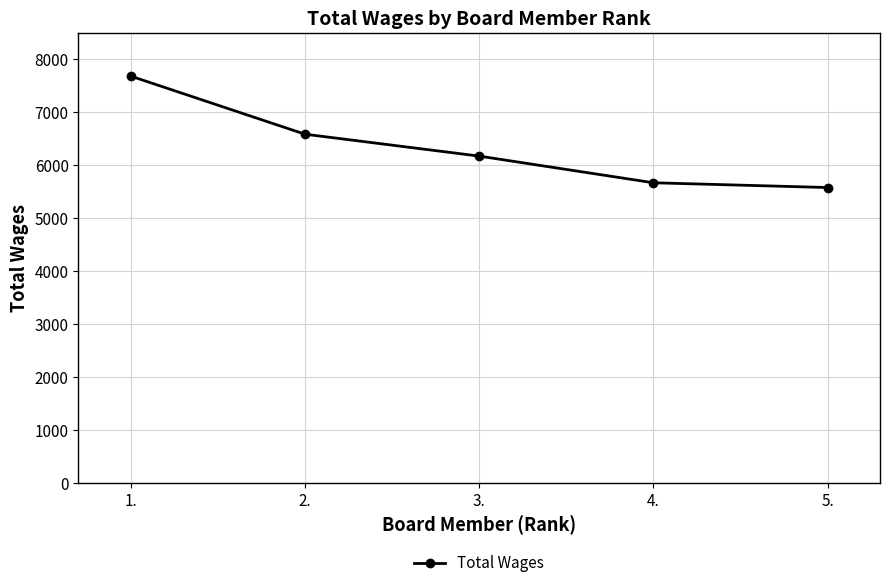

Count the number of data series in this chart.

1